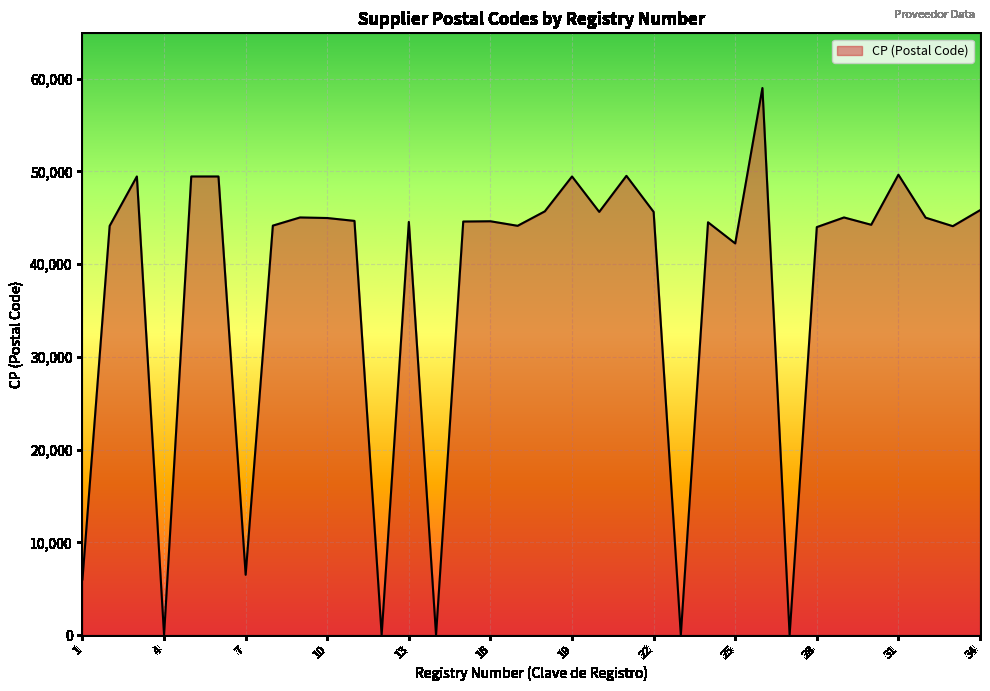

What is the maximum value shown in the chart?

59000